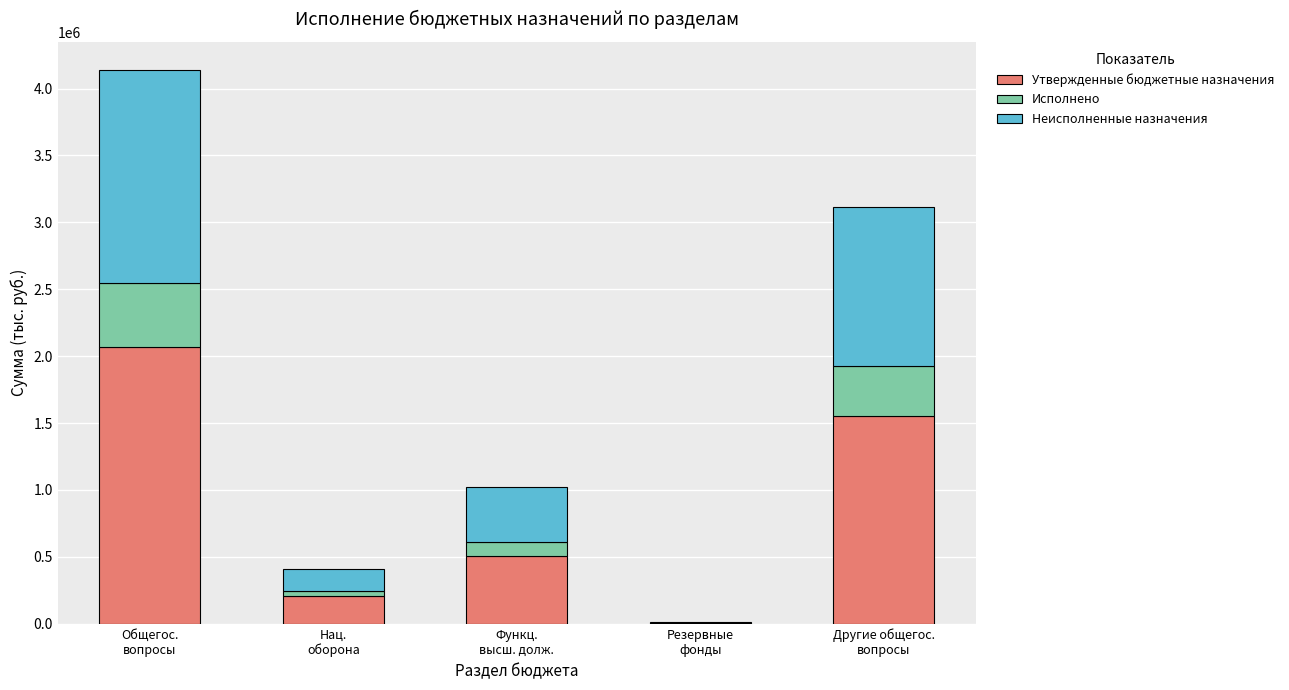

What is the maximum value for Утвержденные бюджетные назначения?

2070576.0